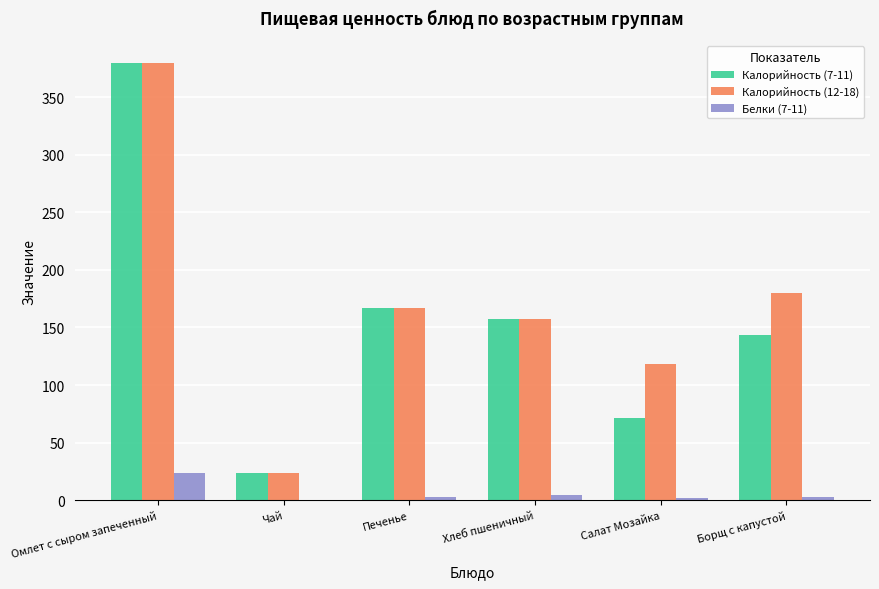

Which category has the highest value in the Калорийность (12-18) series?

Омлет с сыром запеченный